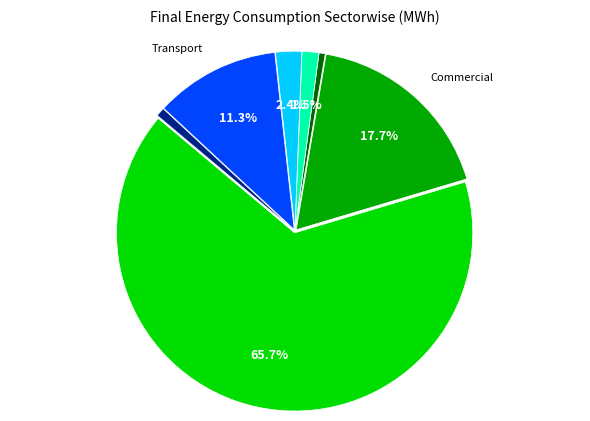

Which category has the smallest portion of the pie?

openbare verlichting